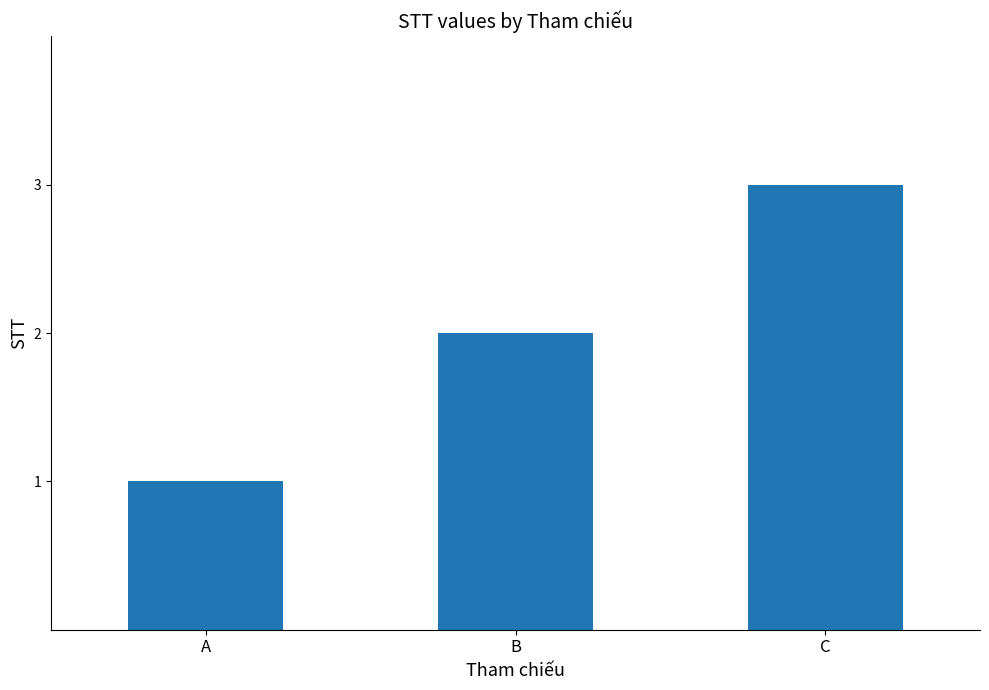

True or false: the data shows 3 at C.

True